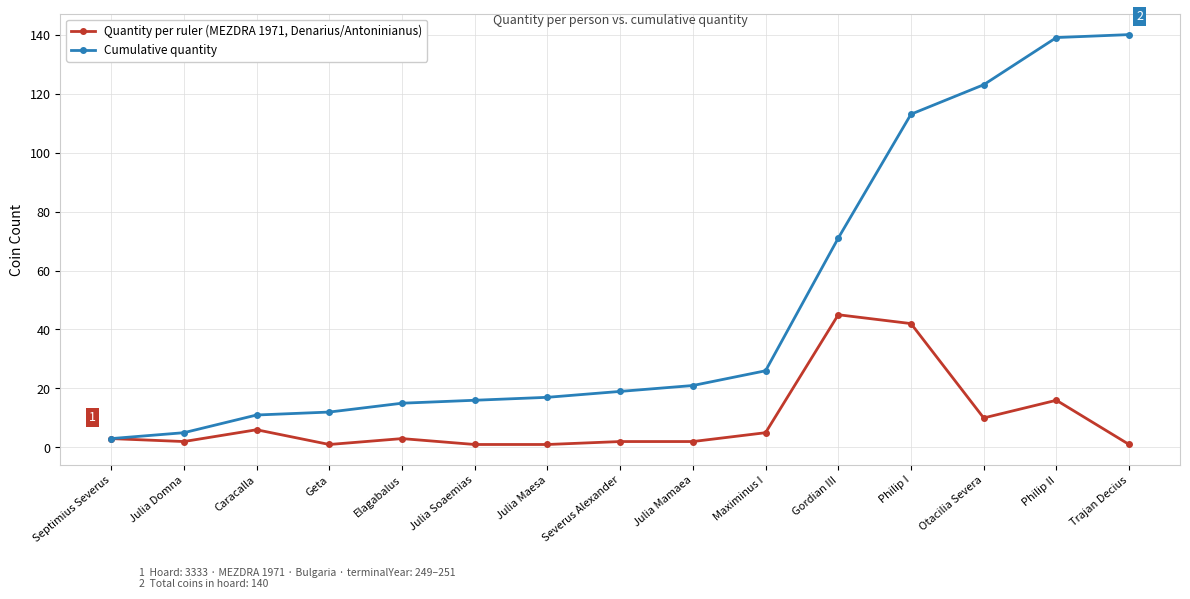

Count the number of data series in this chart.

2